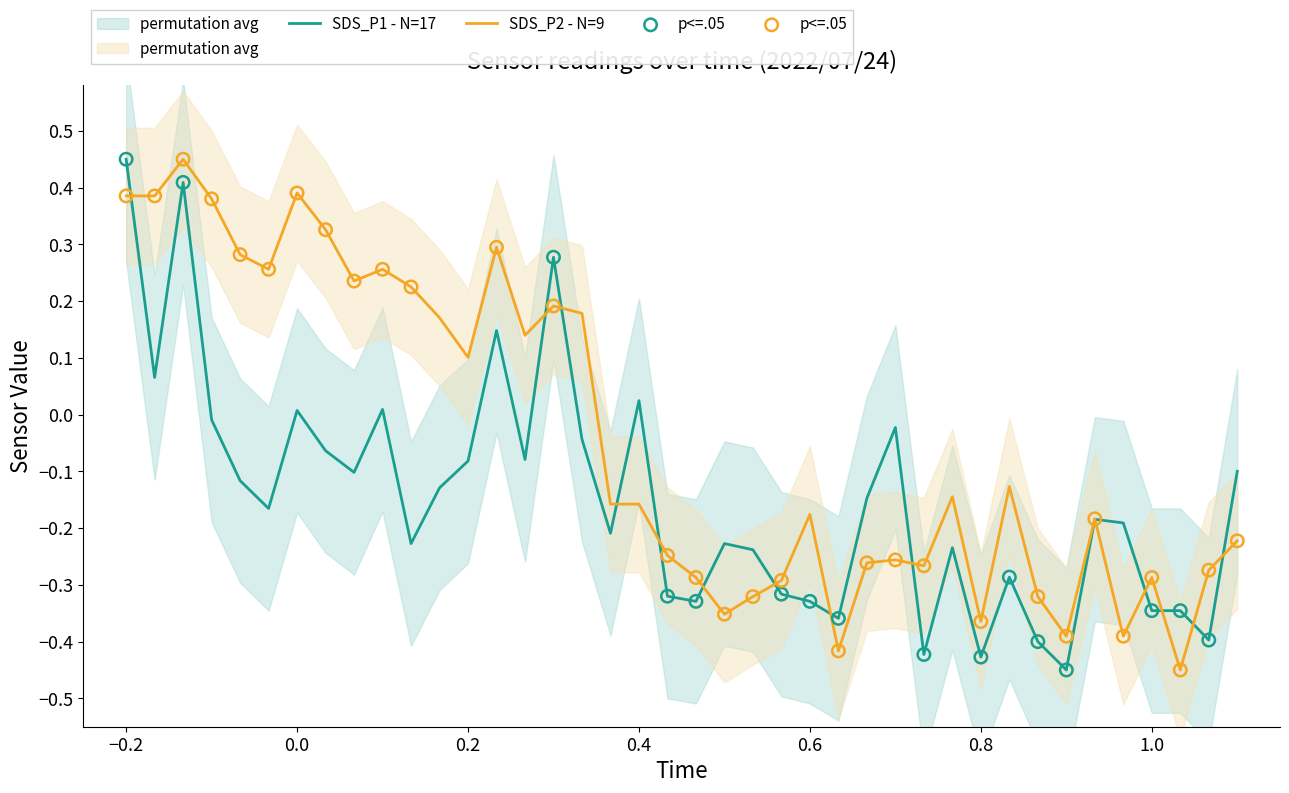

Which series contains the lowest Y value?

SDS_P1